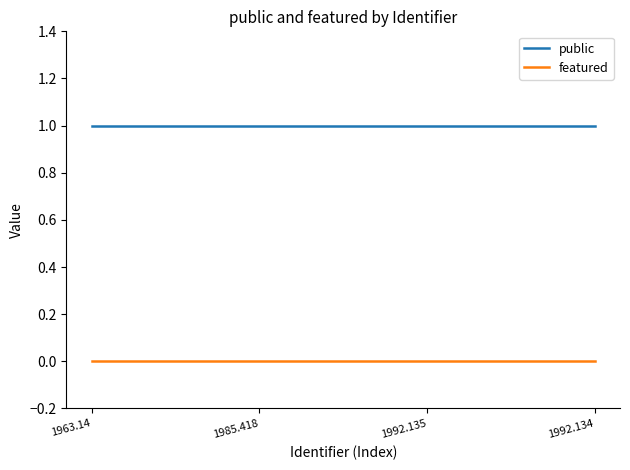

What is the sum of all public values?

4